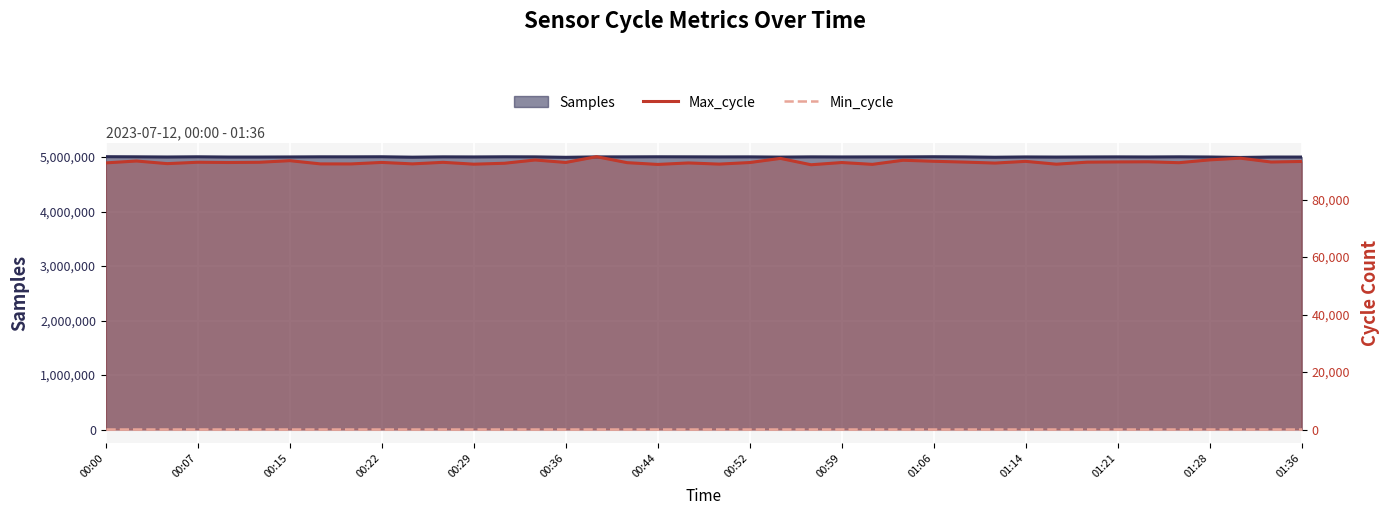

What is the value of the Max_cycle point at the 30th from the left?

92689